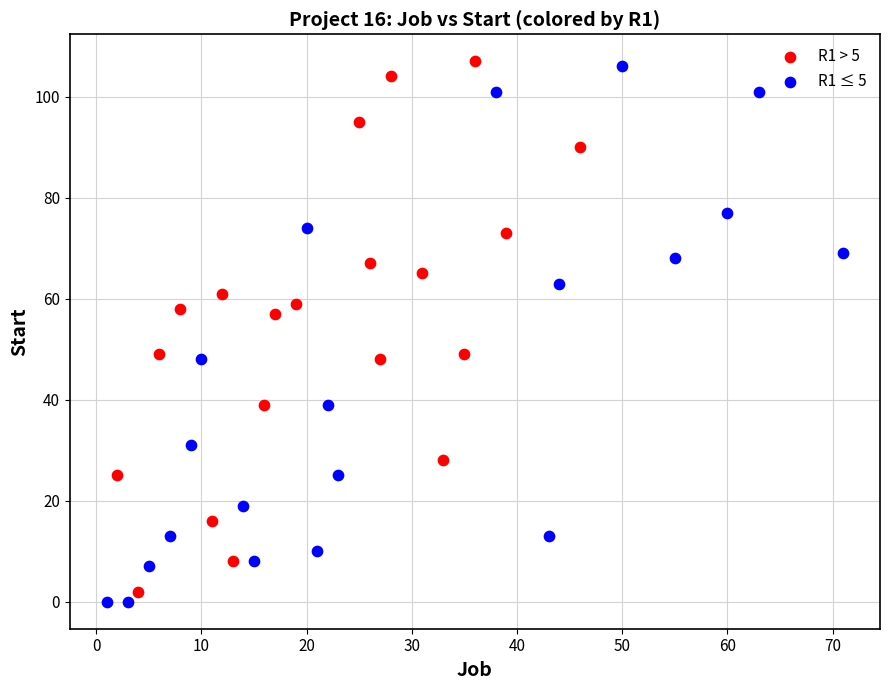

Which series has the widest spread of Y values?

R1 ≤ 5